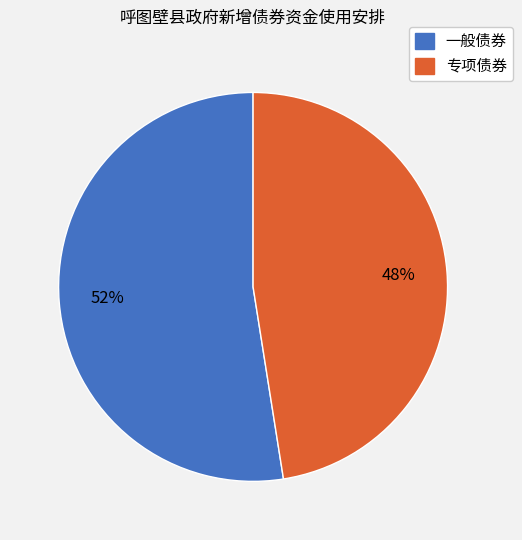

Which has a higher value, 一般债券 or 专项债券?

一般债券